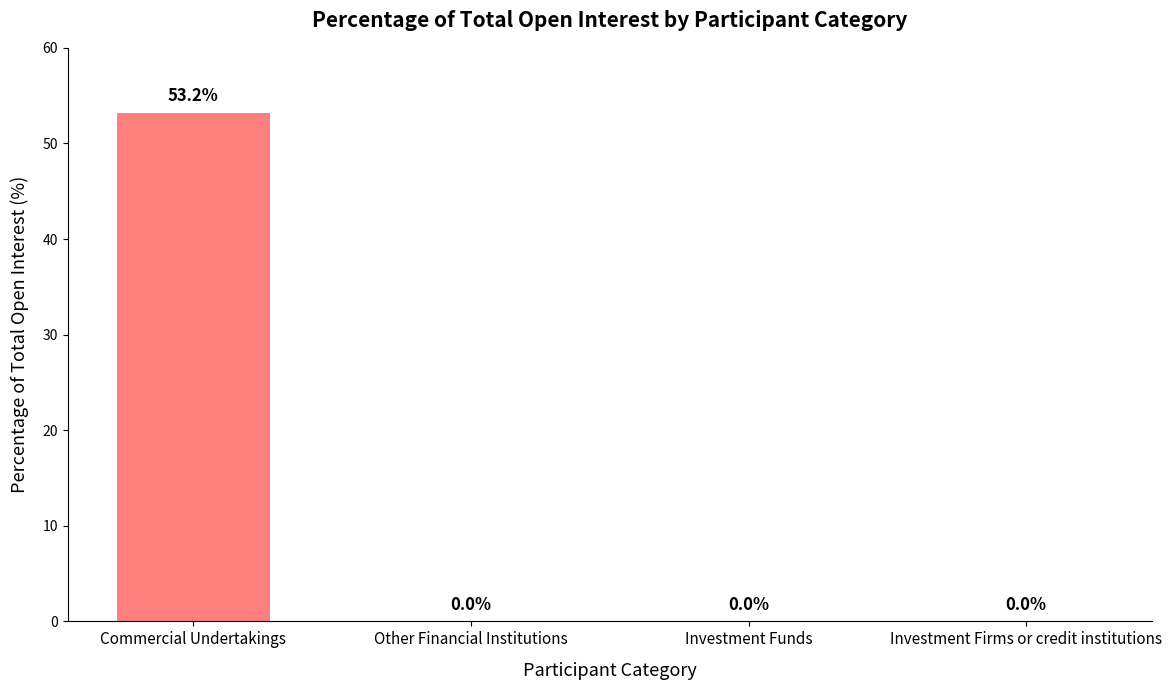

What is the change in value from Commercial Undertakings to Investment Funds?

-53.2